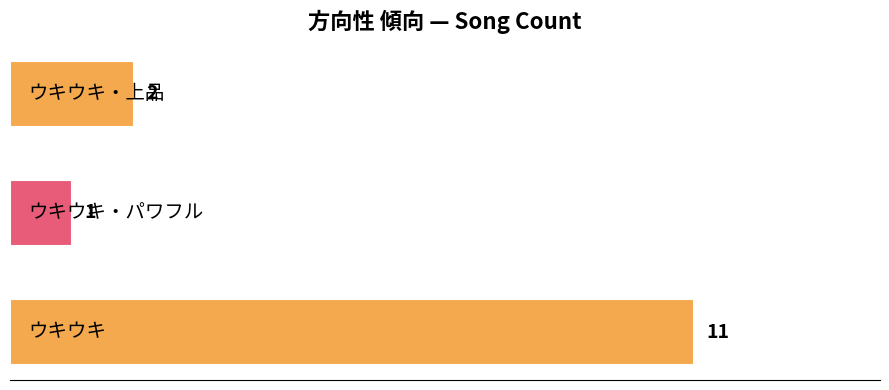

What is the difference between the second highest and minimum values?

1